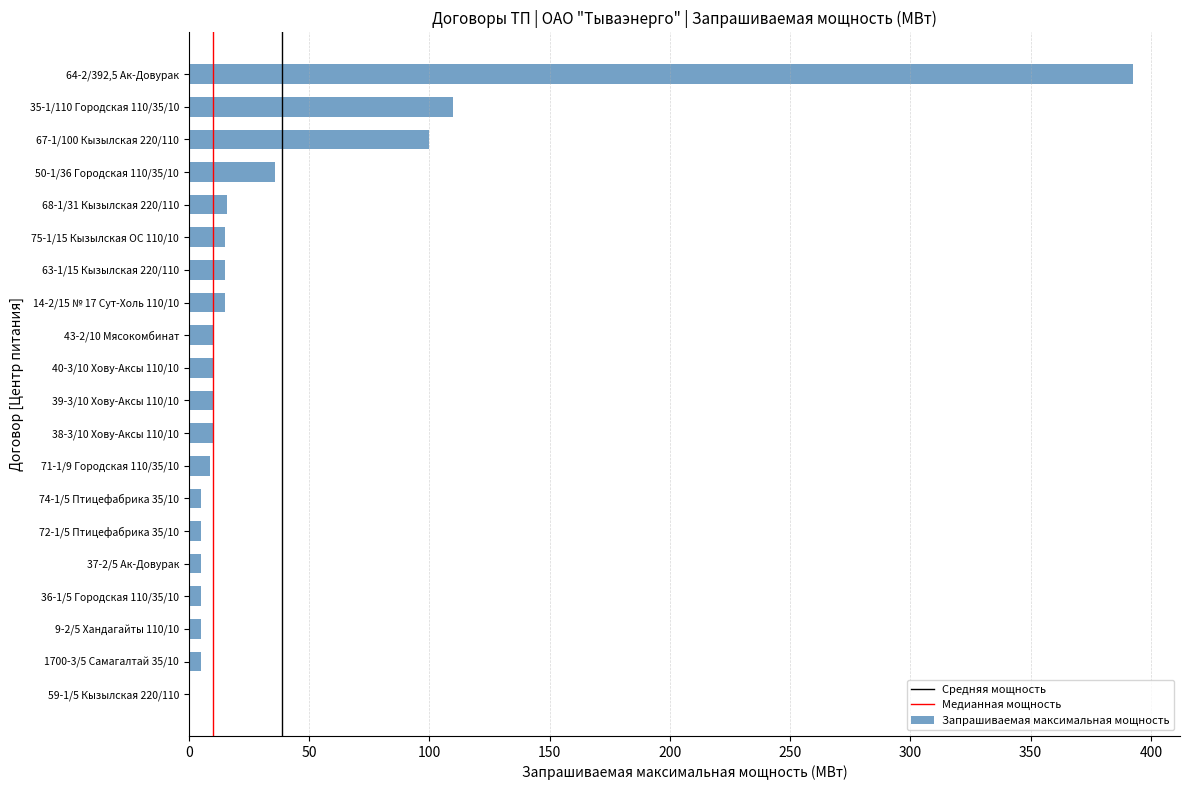

Is it true that the value at 50-1/36 Городская 110/35/10 is 36.0?

True